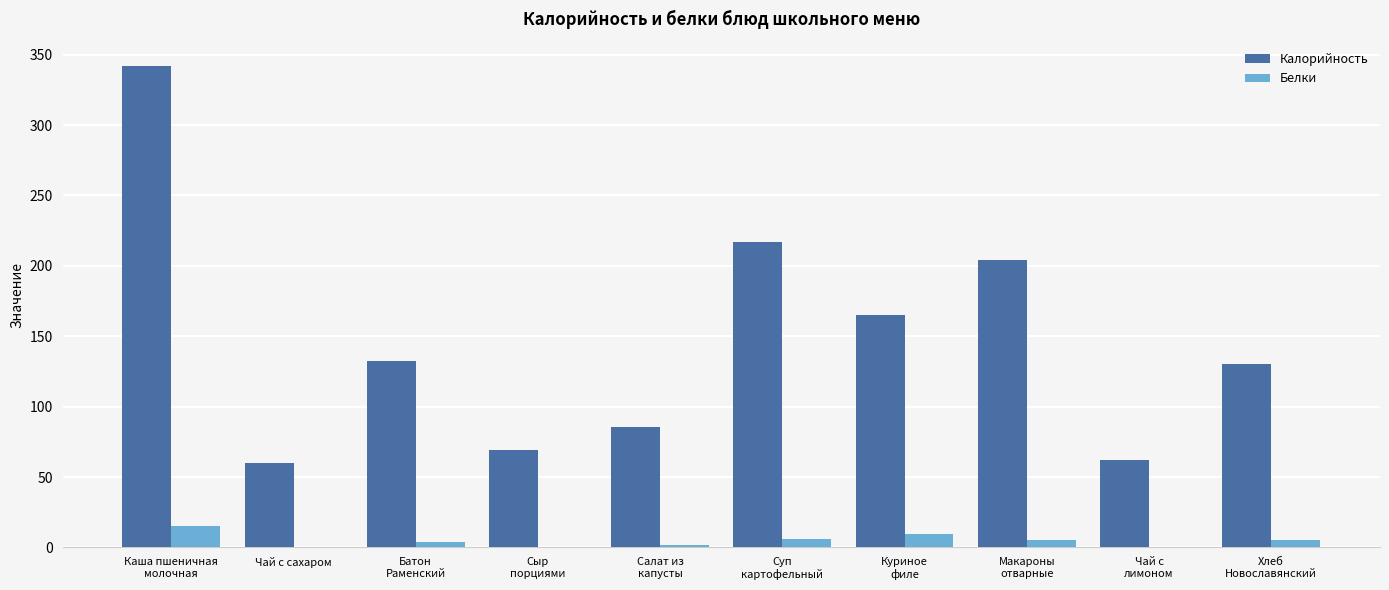

Which series has the largest total across all categories?

Калорийность